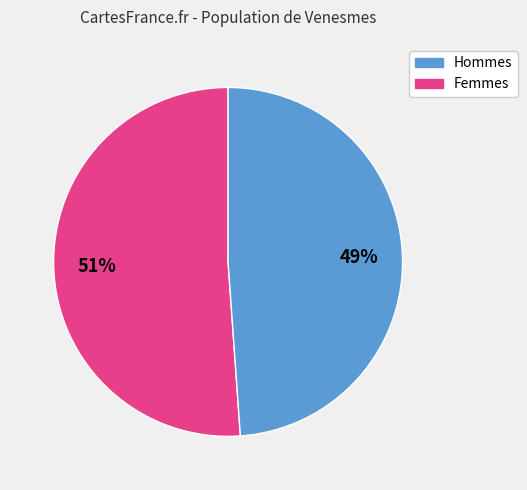

Count the number of slices in the pie.

2